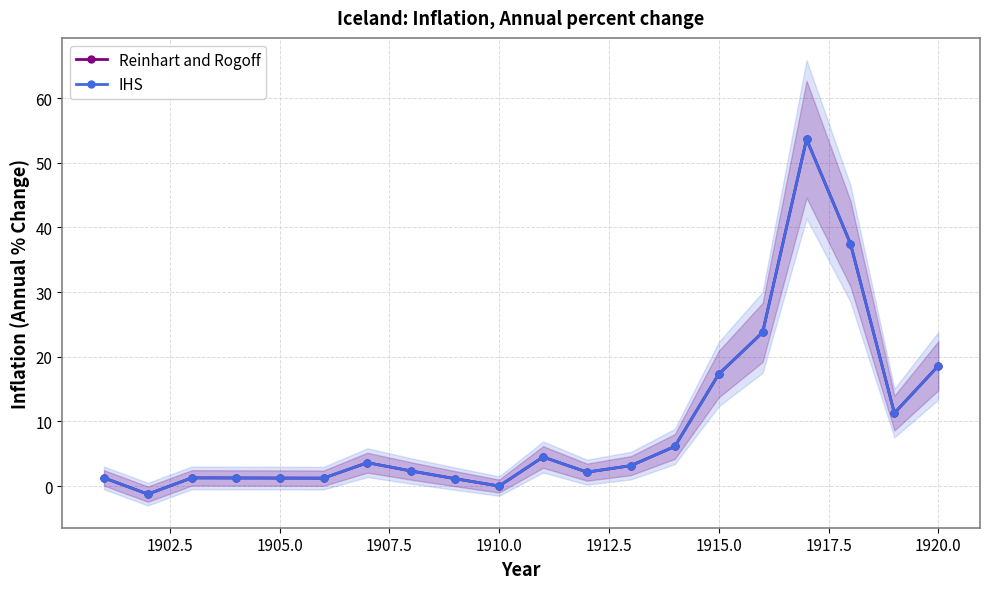

True or false: Reinhart and Rogoff has a value of 18.6 at 1920.0.

True